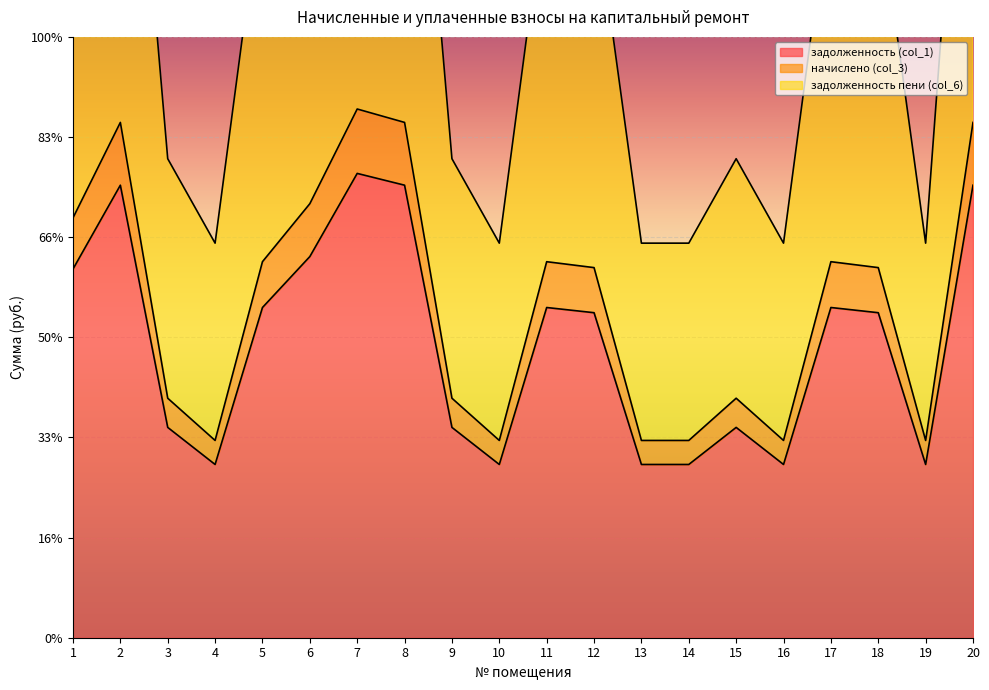

The value of задолженность (col_1) at 20 is 22595.1. True or false?

True